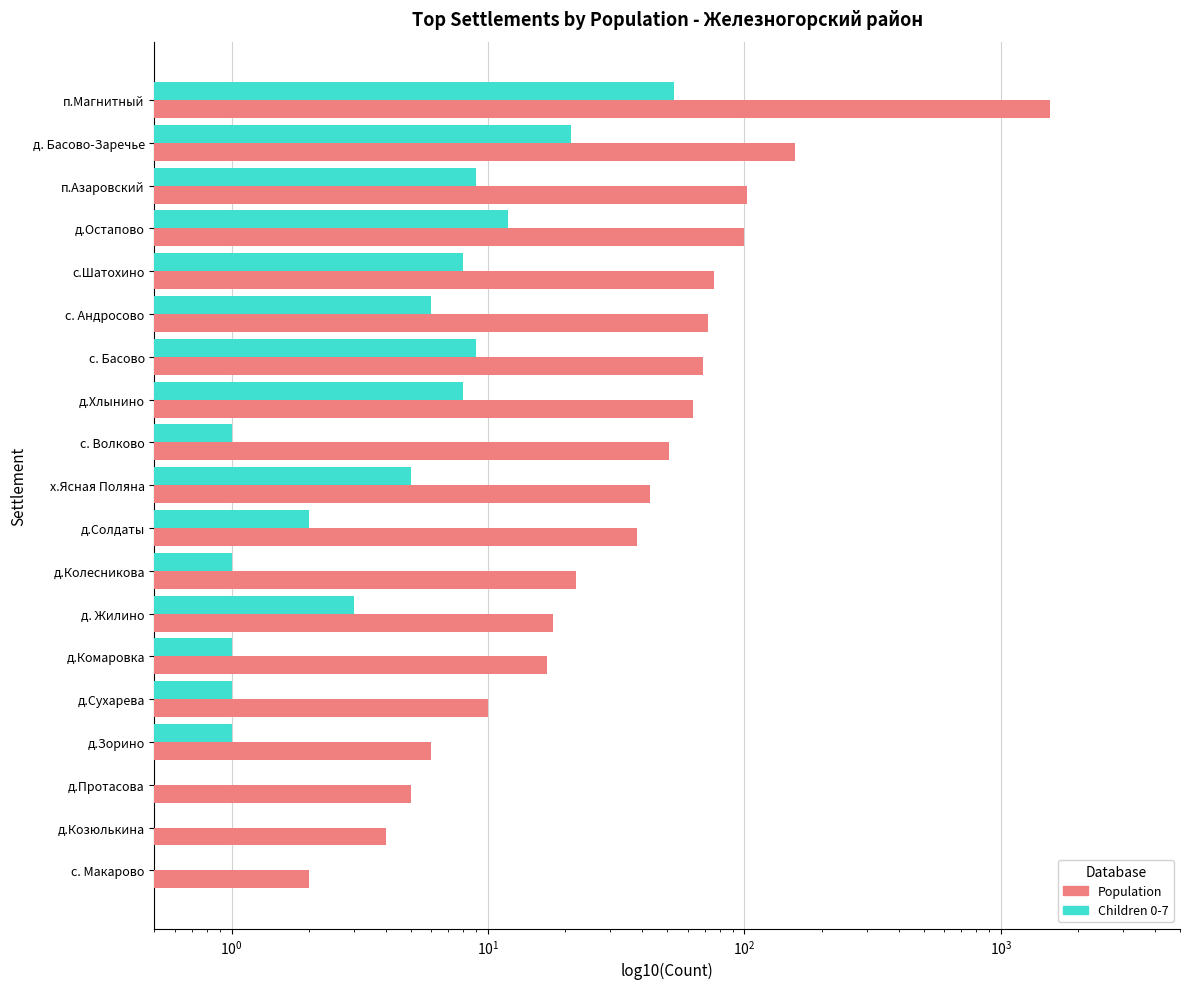

Between с. Волково and д.Комаровка, which series saw the biggest shift?

Population